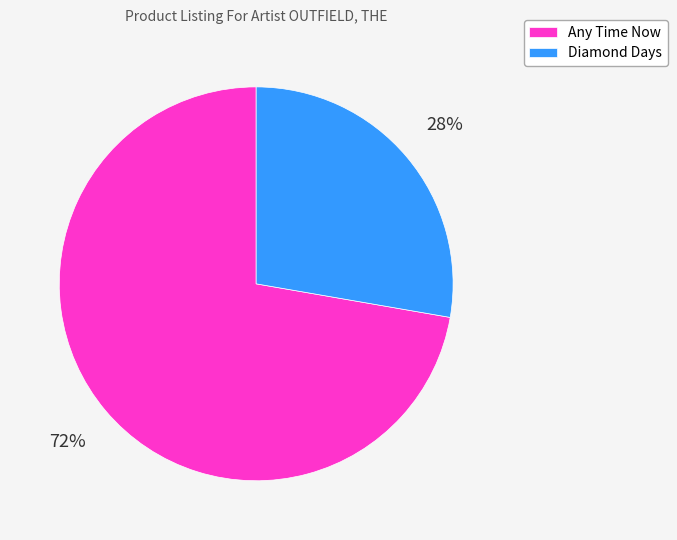

What percentage is the Any Time Now slice, to the nearest percent?

72%